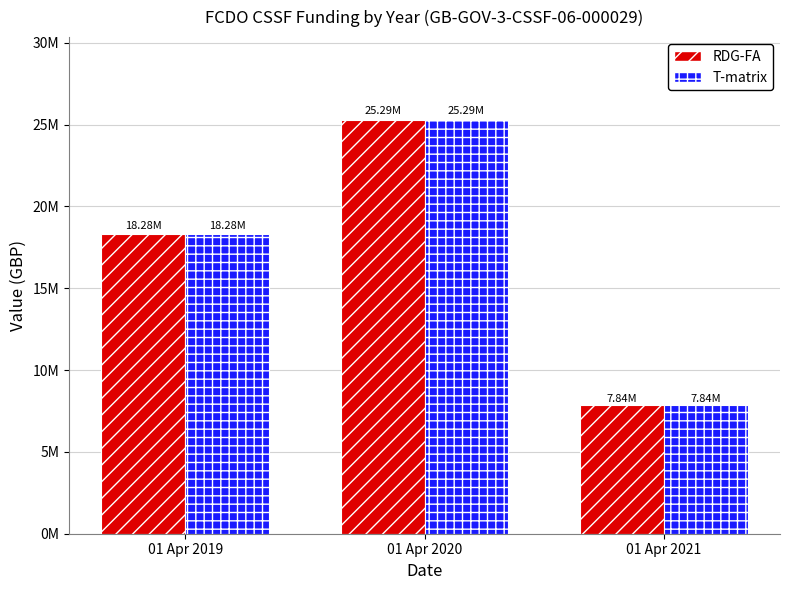

At which label does RDG-FA reach its minimum?

01 Apr 2021